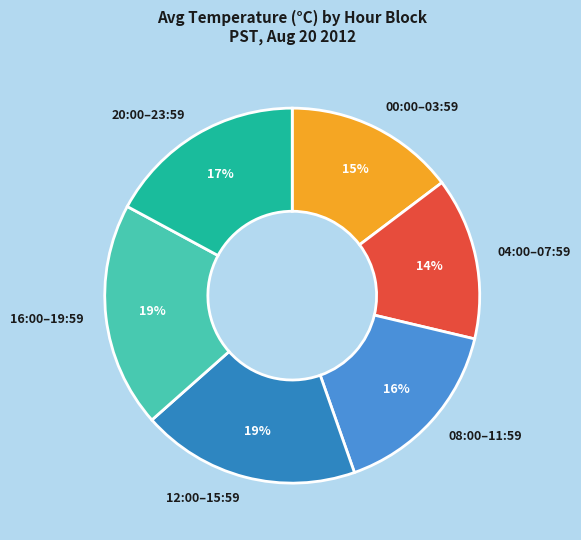

What percentage is the 12:00–15:59 slice, to the nearest percent?

19%